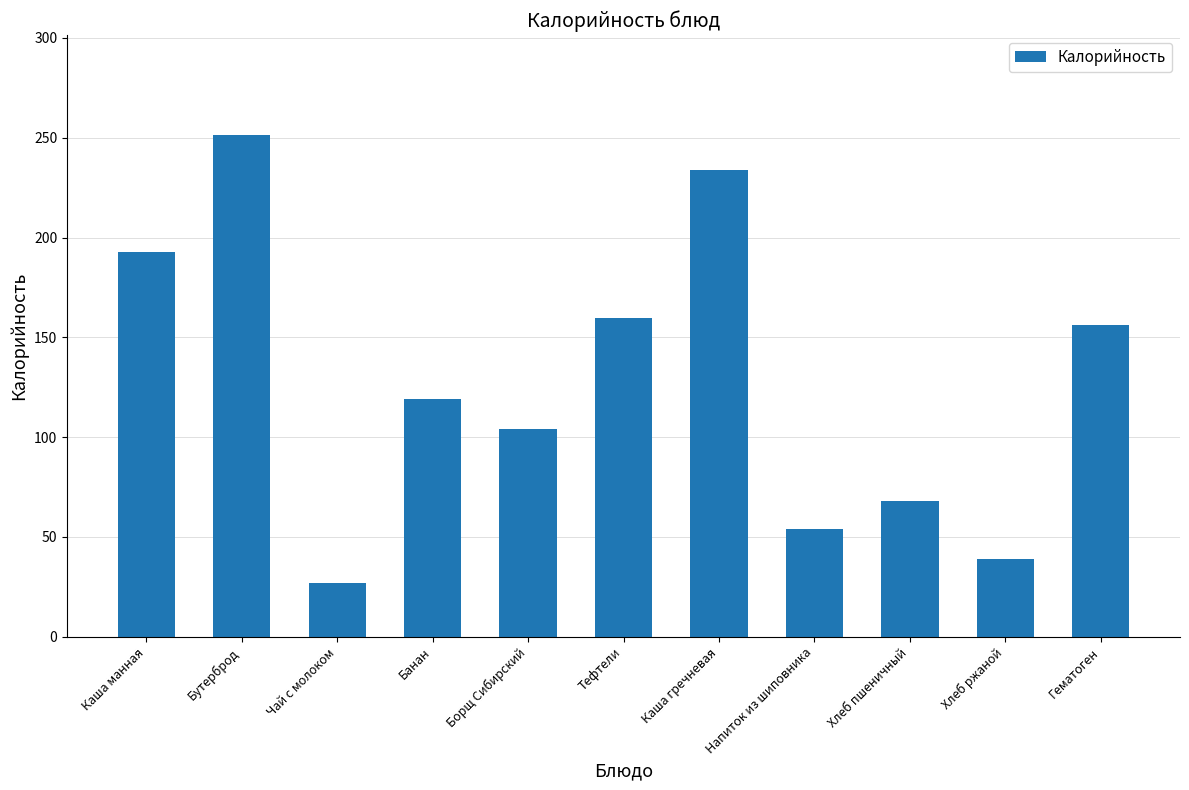

What is the sum of the values at Борщ Сибирский and Банан?

223.1